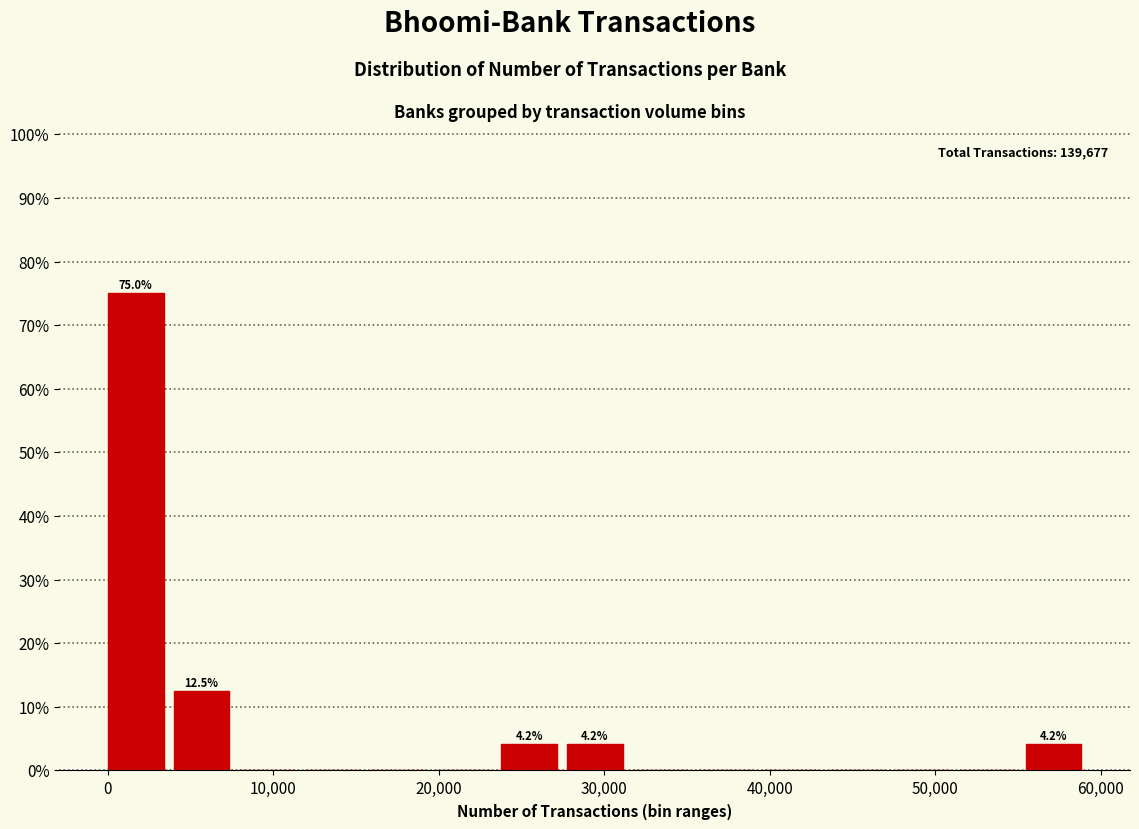

Around what value on the x-axis is the tallest bar? Give the approximate position of its centre, as read against the axis.

2000